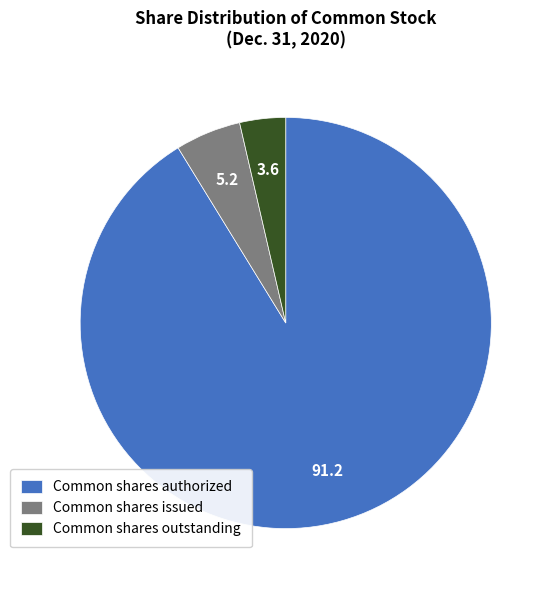

Do Common shares authorized and Common shares issued together represent more than half of the pie?

Yes